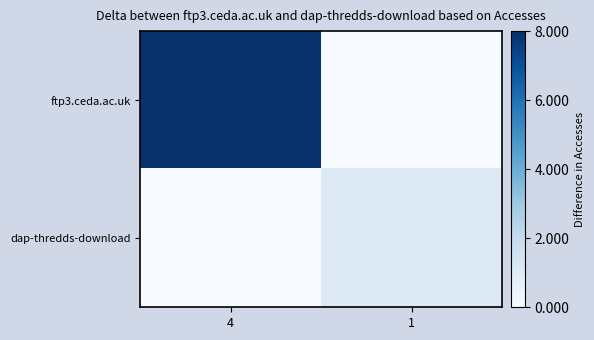

Which category has the lowest value across all series?

1